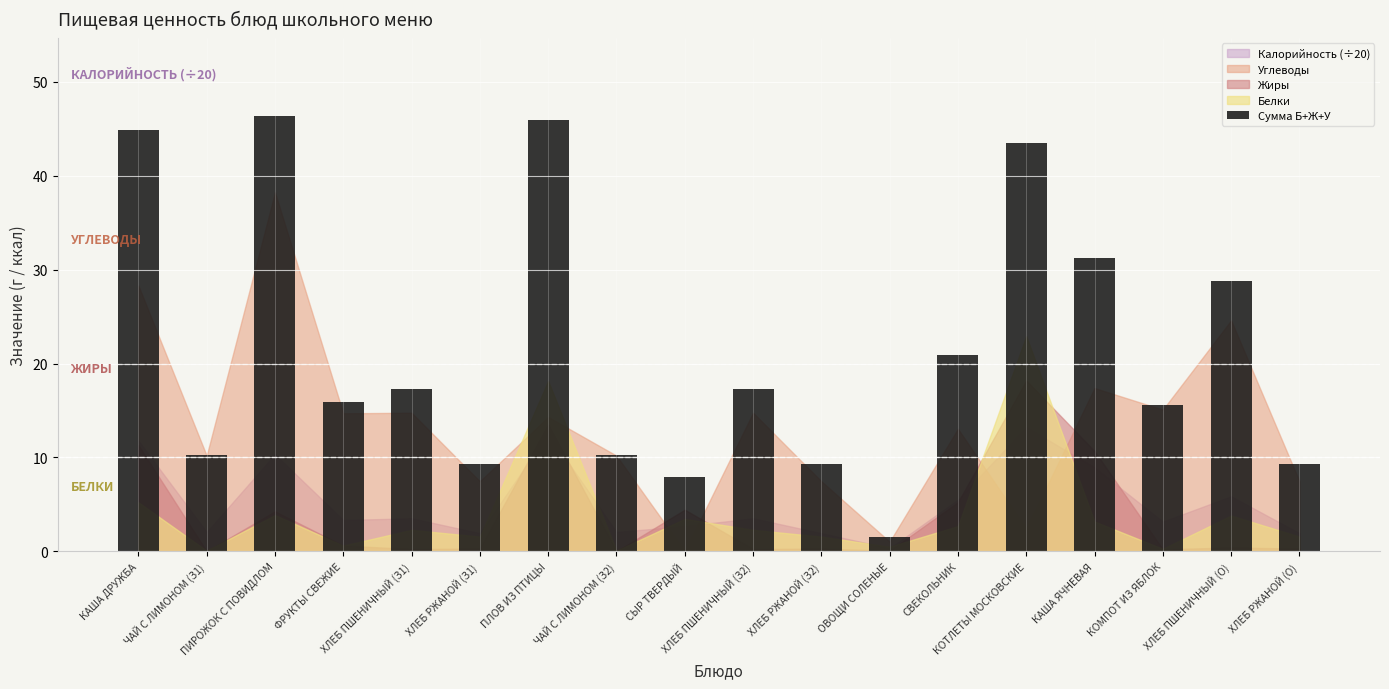

Is it true that the value at СВЕКОЛЬНИК is 31.1?

False